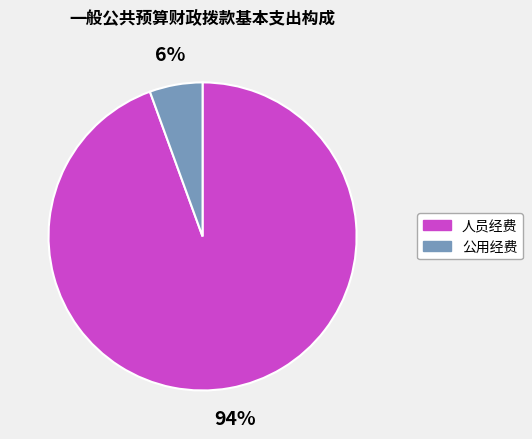

To the nearest percent, what portion does 公用经费 represent?

6%